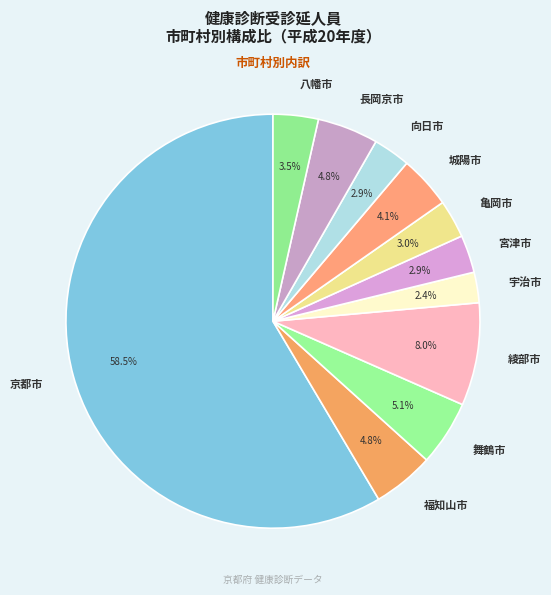

Which slice represents more than half of the pie?

京都市